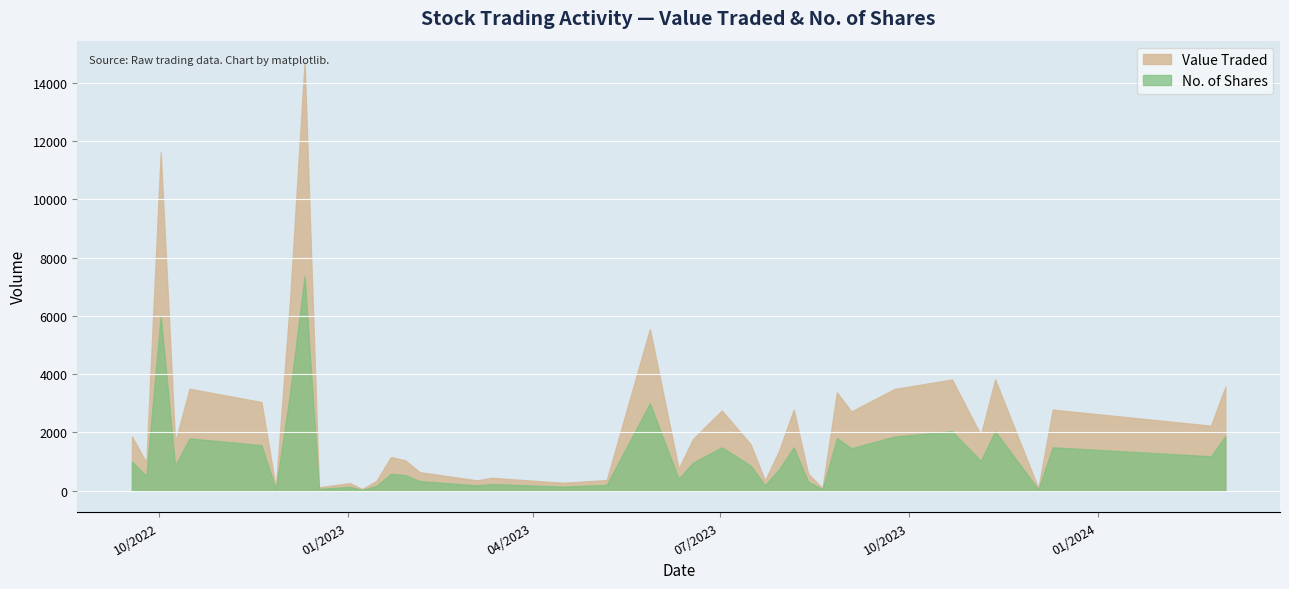

Rank the categories by No. of Shares value from highest to lowest.

11/12/2022, 02/10/2022, 04/12/2022, 28/05/2023, 12/11/2023, 22/10/2023, 03/03/2024, 24/09/2023, 27/08/2023, 16/10/2022, 20/11/2022, 10/12/2023, 06/08/2023, 02/07/2023, 03/09/2023, 25/02/2024, 05/11/2023, 18/09/2022, 18/06/2023, 16/07/2023, 09/10/2022, 30/07/2023, 22/01/2023, 29/01/2023, 25/09/2022, 11/06/2023, 05/02/2023, 13/08/2023, 12/03/2023, 07/05/2023, 23/07/2023, 05/03/2023, 15/01/2023, 16/04/2023, 02/01/2023, 18/12/2022, 27/11/2022, 20/08/2023, 03/12/2023, 08/01/2023